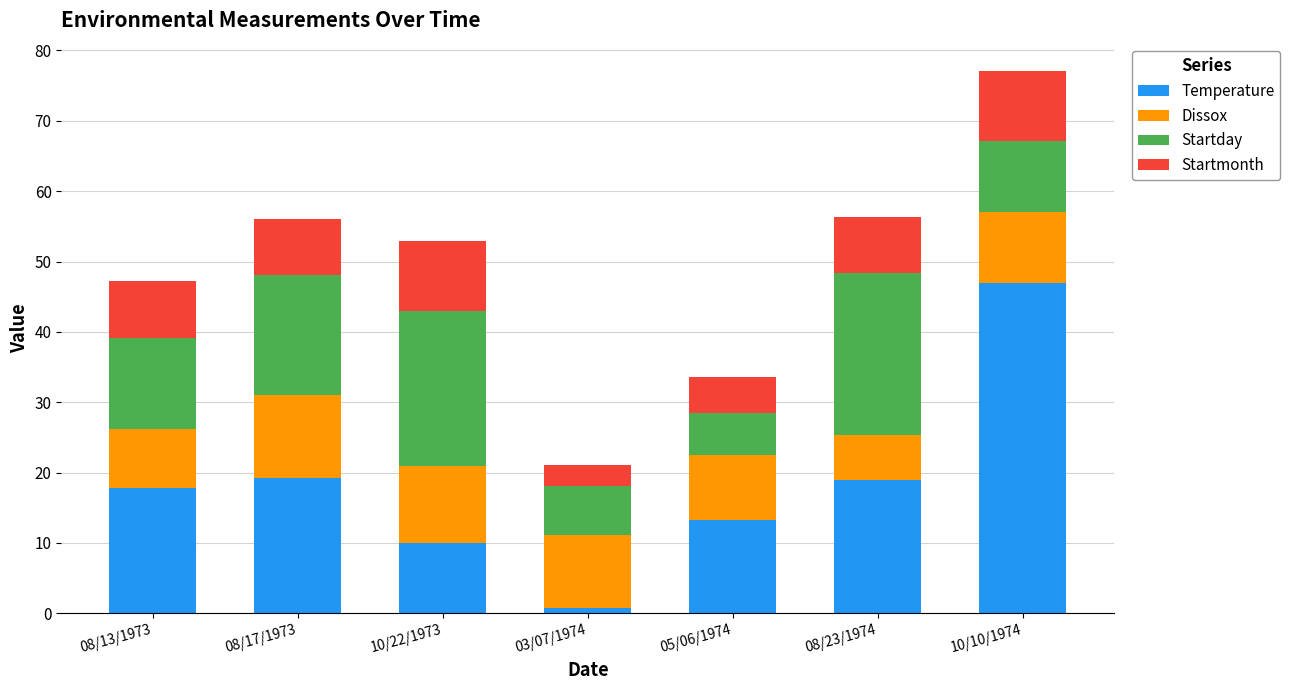

At which category is the sum across all series the highest?

10/10/1974